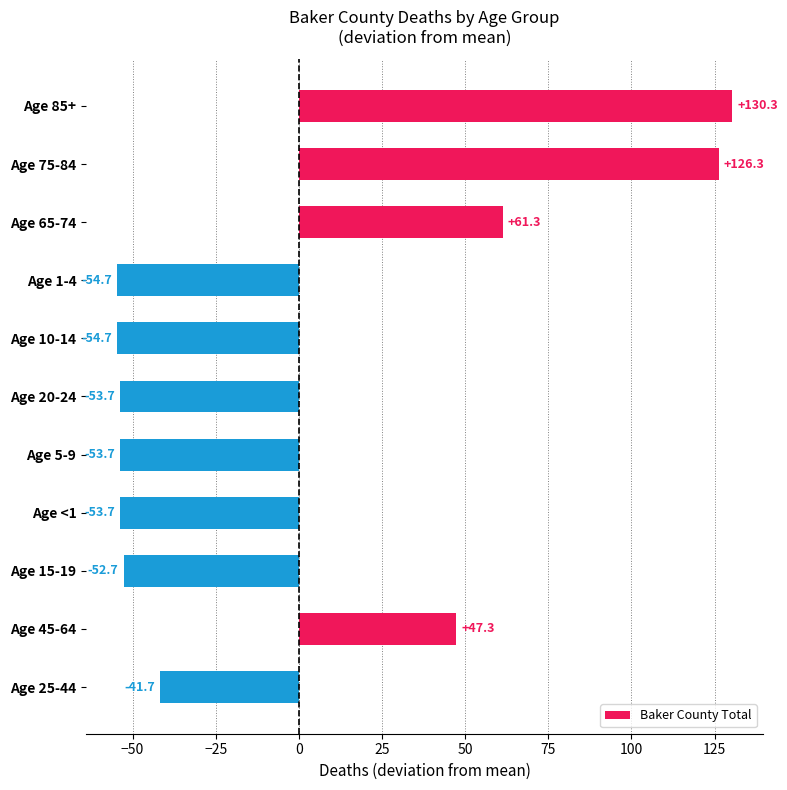

Are the bars horizontal?

Yes